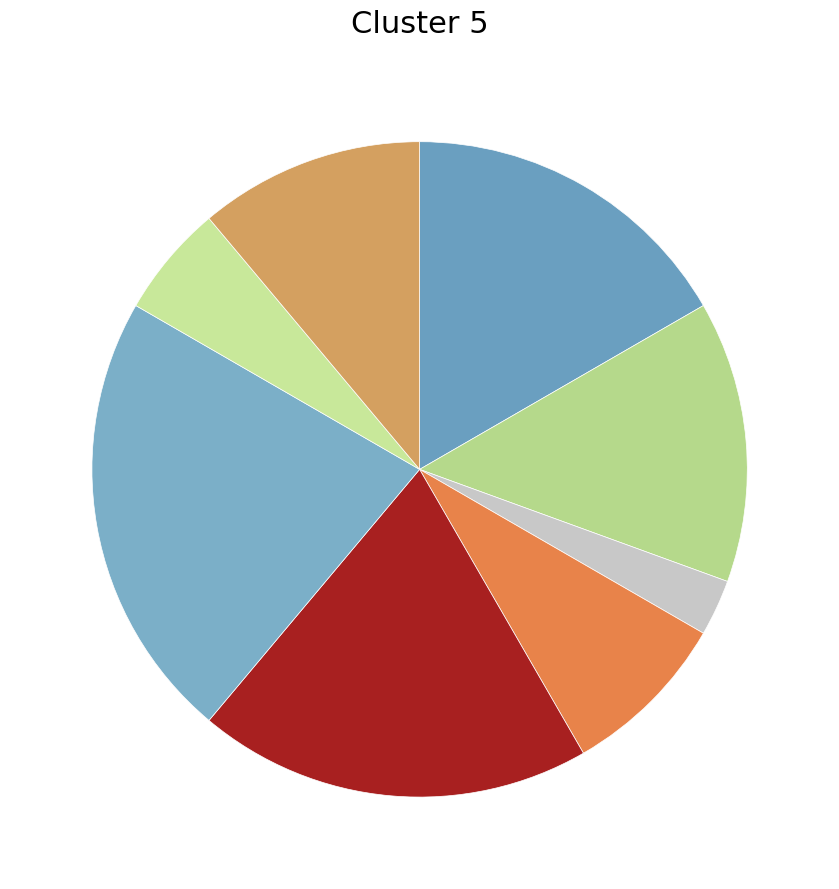

How many slices are in this pie chart?

8